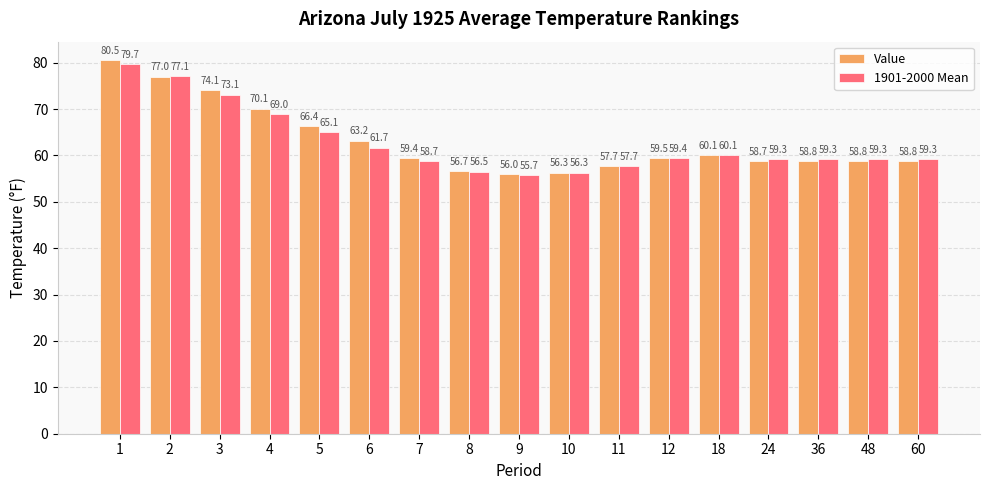

Rank the series at 9 from lowest to highest value.

1901-2000 Mean, Value